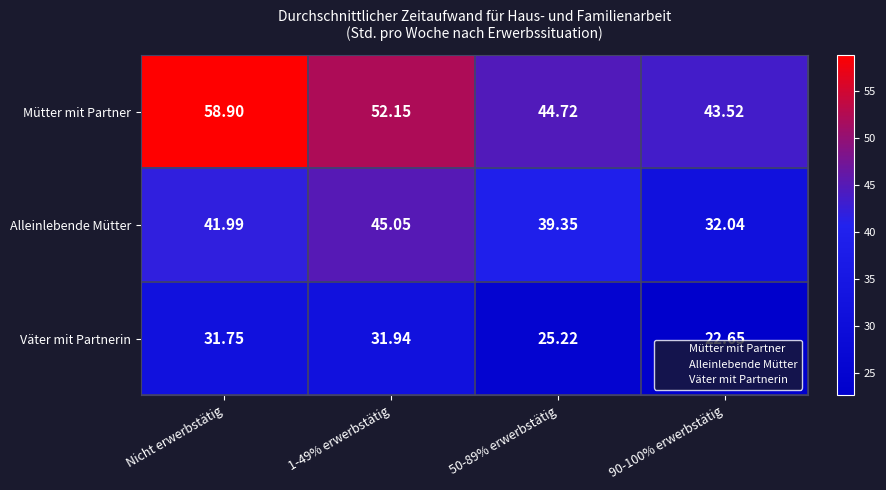

Which series changed the most between Nicht erwerbstätig and 90-100% erwerbstätig?

Mütter mit Partner